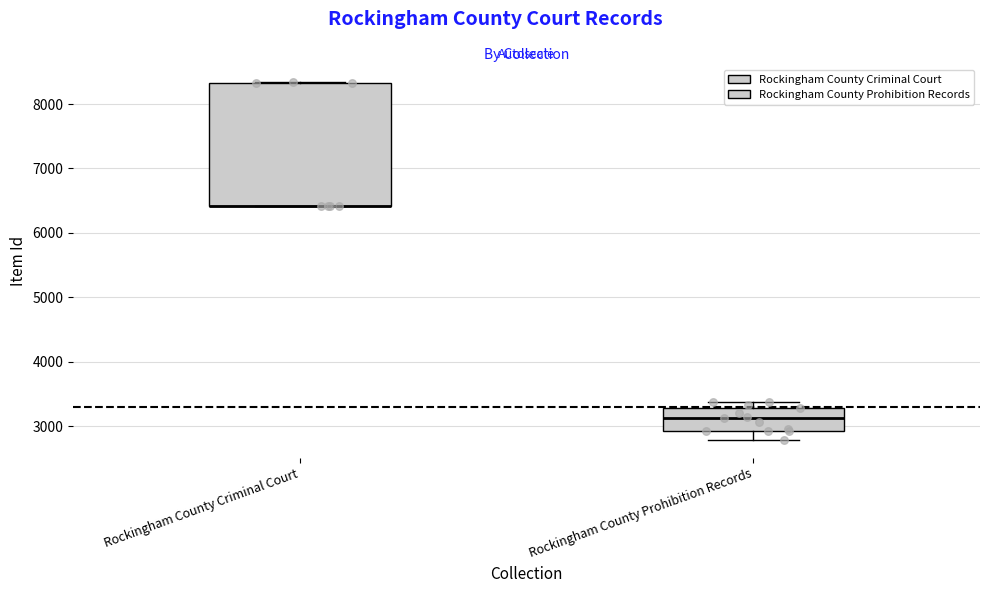

Reading left to right, transcribe this box plot: for each box, give where its median line is, the range the box spans, and where its two whiskers end, as read against the y-axis. The values are not printed on the chart, so give them approximately, as read against the axis.

Rockingham County Criminal Court: median 6400 (drawn on the box's lower edge), box 6400 to 8300, whiskers 6400 to 8300
Rockingham County Prohibition Records: median 3100, box 2900 to 3300, whiskers 2800 to 3400